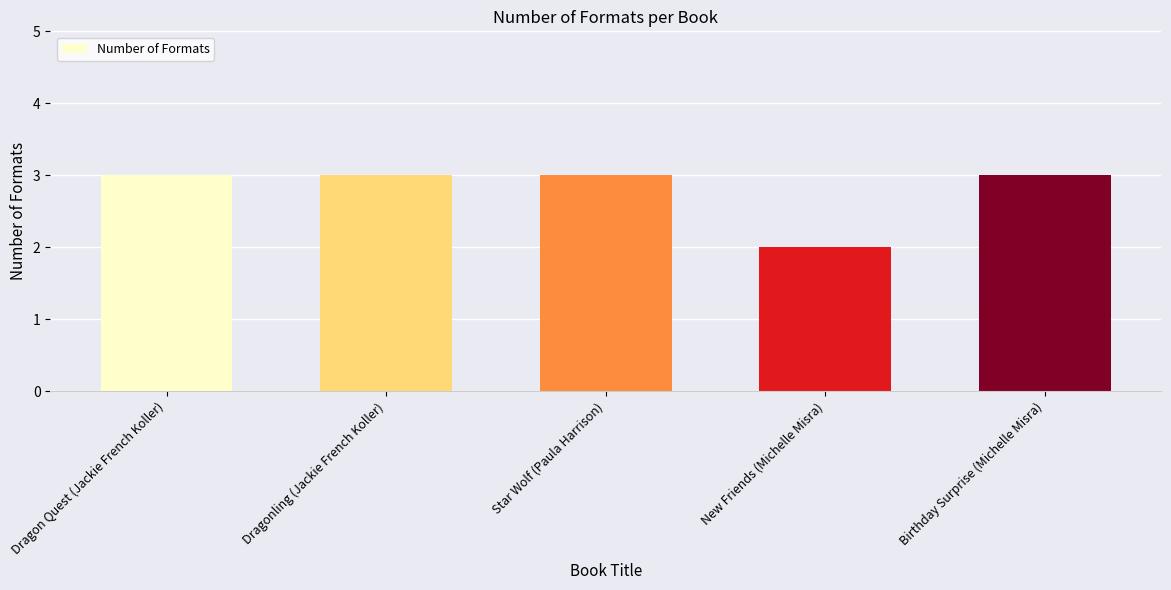

Reading left to right, what are all the values shown in this chart?

Dragon Quest (Jackie French Koller)=3	Dragonling (Jackie French Koller)=3	Star Wolf (Paula Harrison)=3	New Friends (Michelle Misra)=2	Birthday Surprise (Michelle Misra)=3